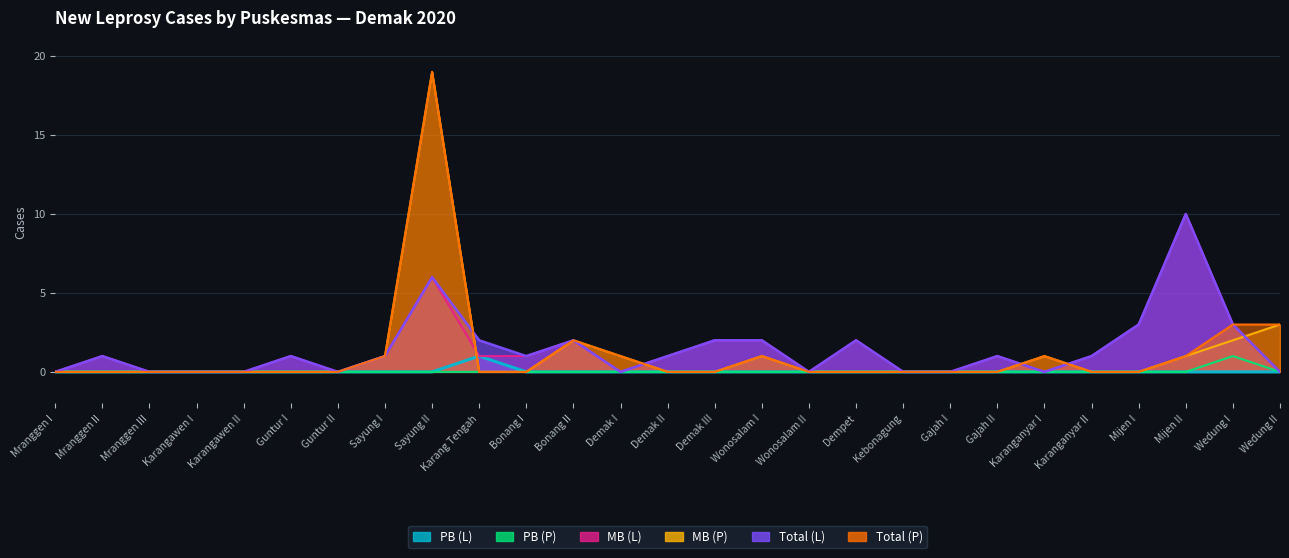

At which category does PB (P) reach its first local peak?

Wedung I